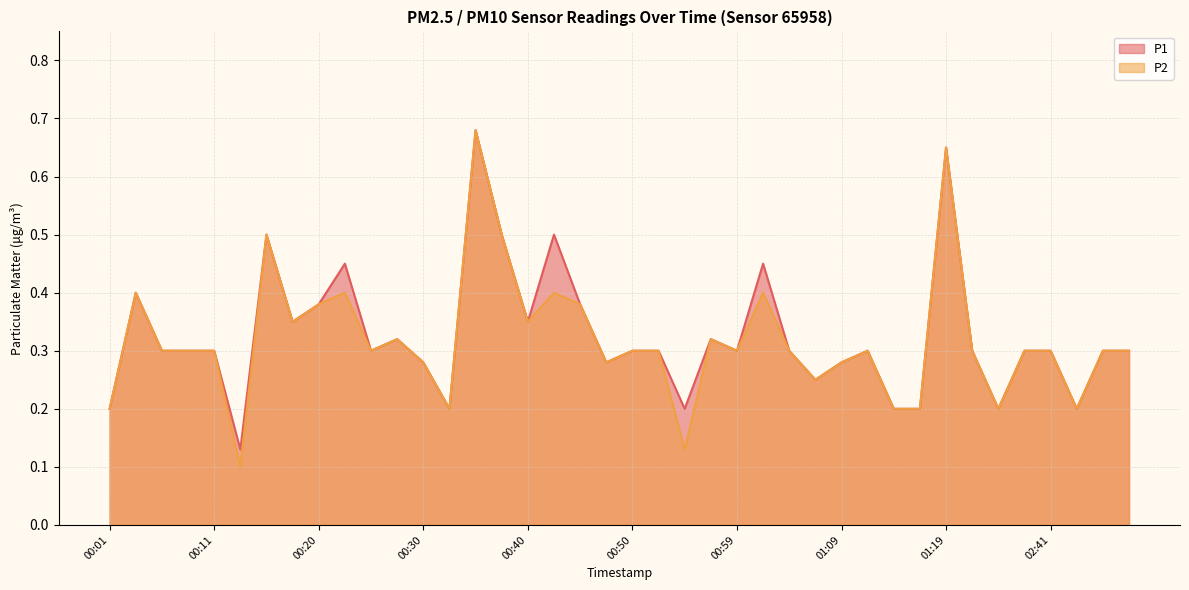

Reading left to right, list all the values displayed in this chart.

P1: 0.2	0.4	0.3	0.3	0.3	0.1	0.5	0.3	0.4	0.5	0.3	0.3	0.3	0.2	0.7	0.5	0.3	0.5	0.4	0.3	0.3	0.3	0.2	0.3	0.3	0.5	0.3	0.2	0.3	0.3	0.2	0.2	0.7	0.3	0.2	0.3	0.3	0.2	0.3	0.3
P2: 0.2	0.4	0.3	0.3	0.3	0.1	0.5	0.3	0.4	0.4	0.3	0.3	0.3	0.2	0.7	0.5	0.3	0.4	0.4	0.3	0.3	0.3	0.1	0.3	0.3	0.4	0.3	0.2	0.3	0.3	0.2	0.2	0.7	0.3	0.2	0.3	0.3	0.2	0.3	0.3